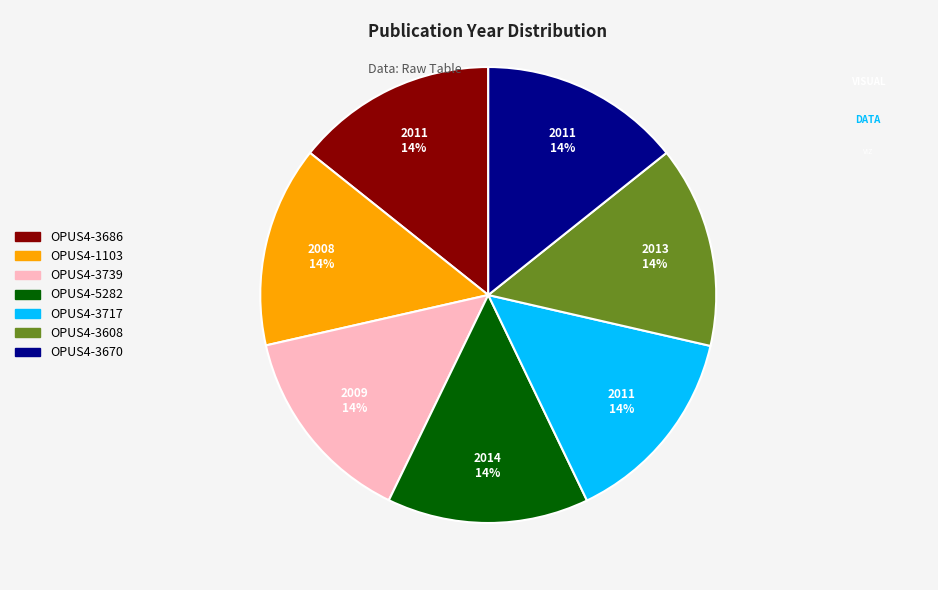

What percentage is the OPUS4-3686 slice, to the nearest percent?

14%